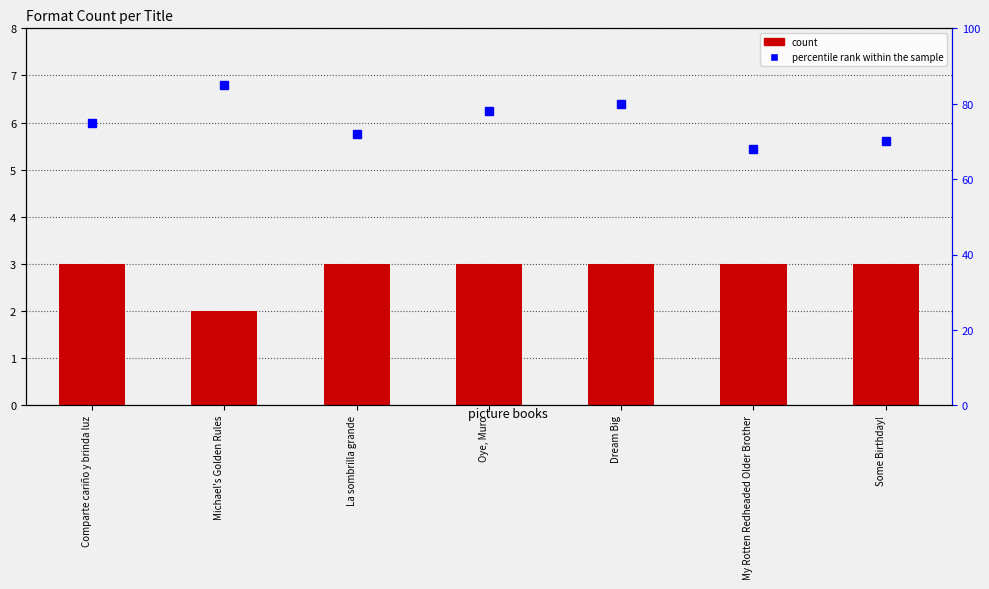

Reading right to left, what are all the values shown in this chart?

count: Some Birthday!=3	My Rotten Redheaded Older Brother=3	Dream Big=3	Oye, Muro=3	La sombrilla grande=3	Michael's Golden Rules=2	Comparte cariño y brinda luz=3
percentile rank within the sample: Some Birthday!=70	My Rotten Redheaded Older Brother=68	Dream Big=80	Oye, Muro=78	La sombrilla grande=72	Michael's Golden Rules=85	Comparte cariño y brinda luz=75